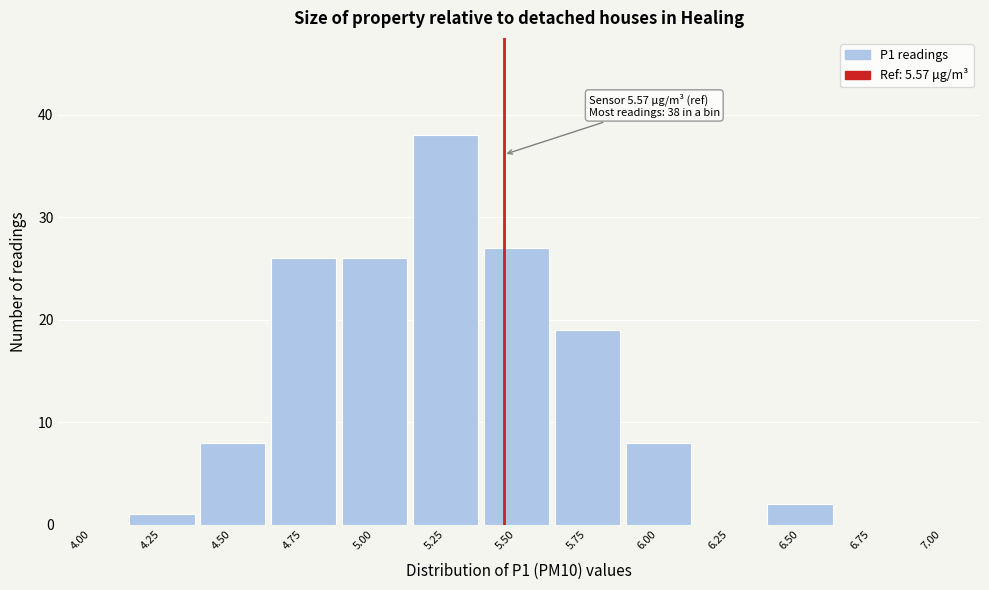

Reading left to right, transcribe all the data shown in this chart.

4.00=0	4.25=1	4.50=8	4.75=26	5.00=26	5.25=38	5.50=27	5.75=19	6.00=8	6.25=0	6.50=2	6.75=0	7.00=0